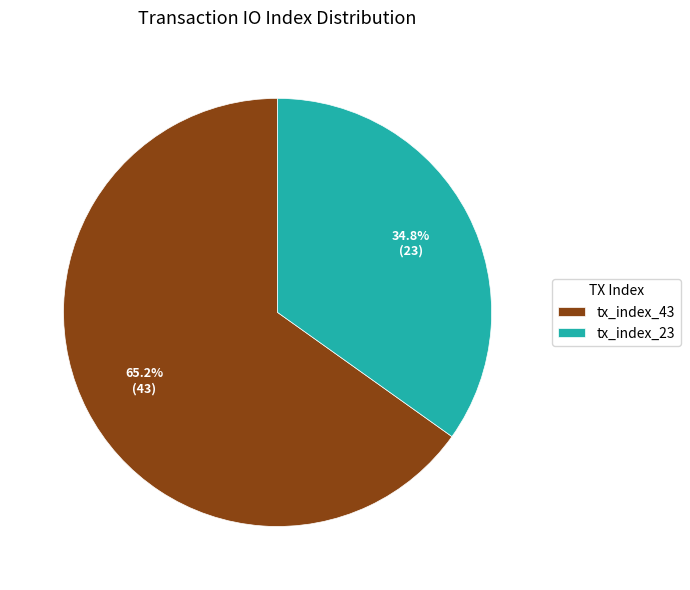

Rank the categories by value from lowest to highest.

tx_index_23, tx_index_43